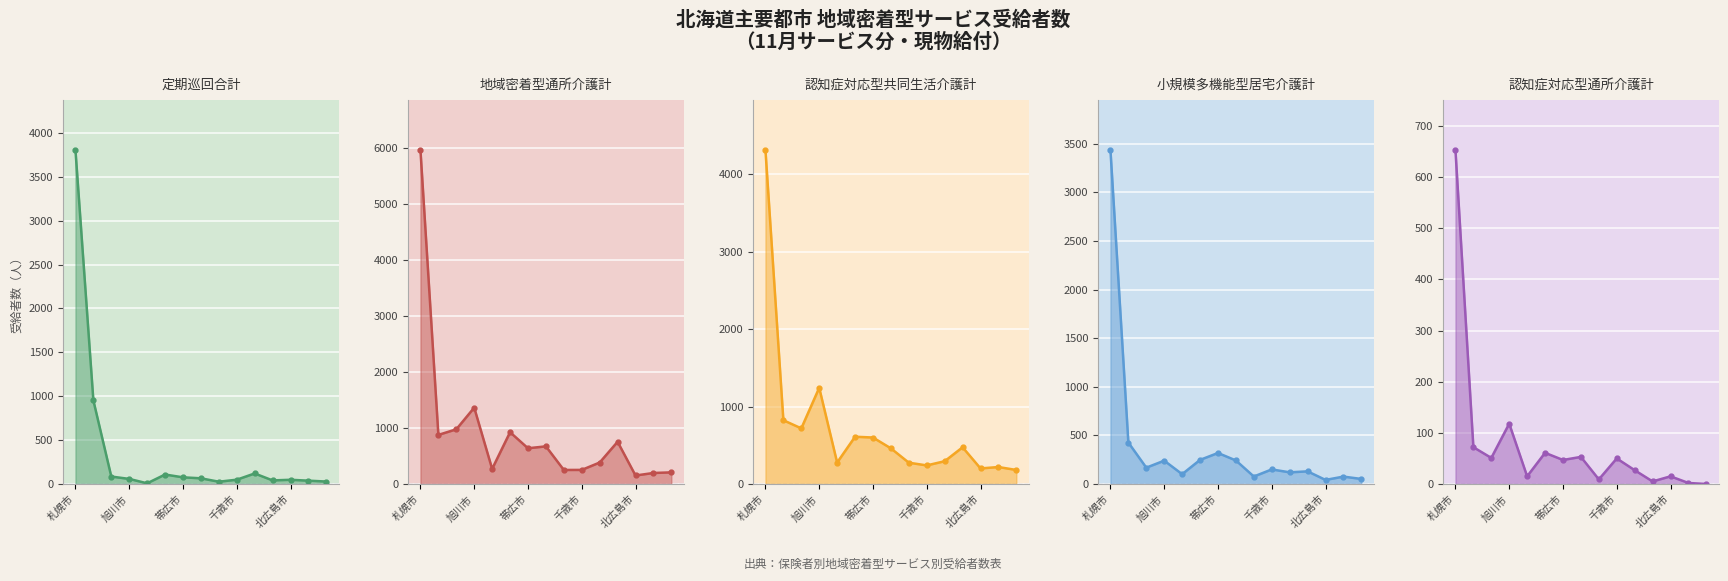

True or false: 認知症対応型通所介護計 and 地域密着型通所介護計 intersect in this chart.

False